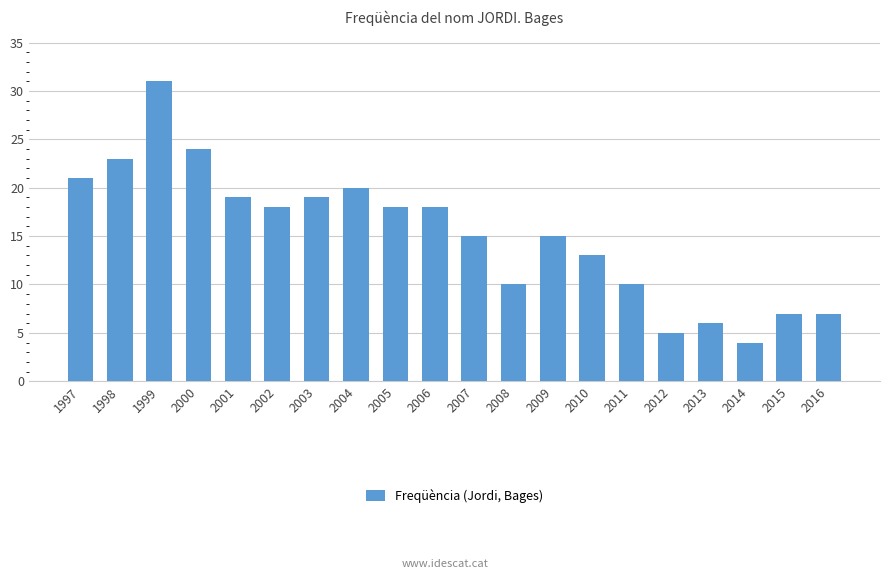

What is the value of the 3rd bar from the left?

31